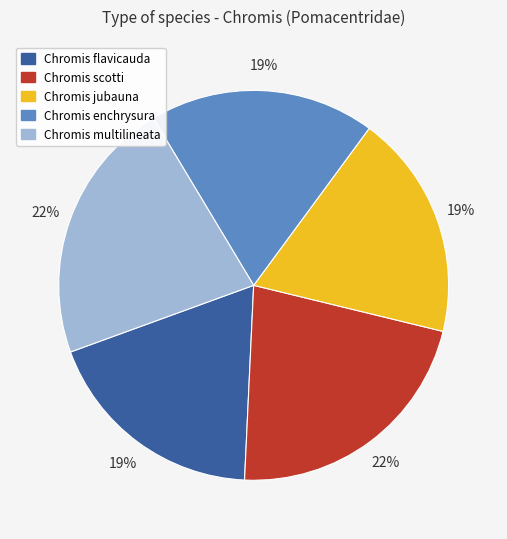

Combined, do Chromis scotti and Chromis enchrysura account for over 50%?

No